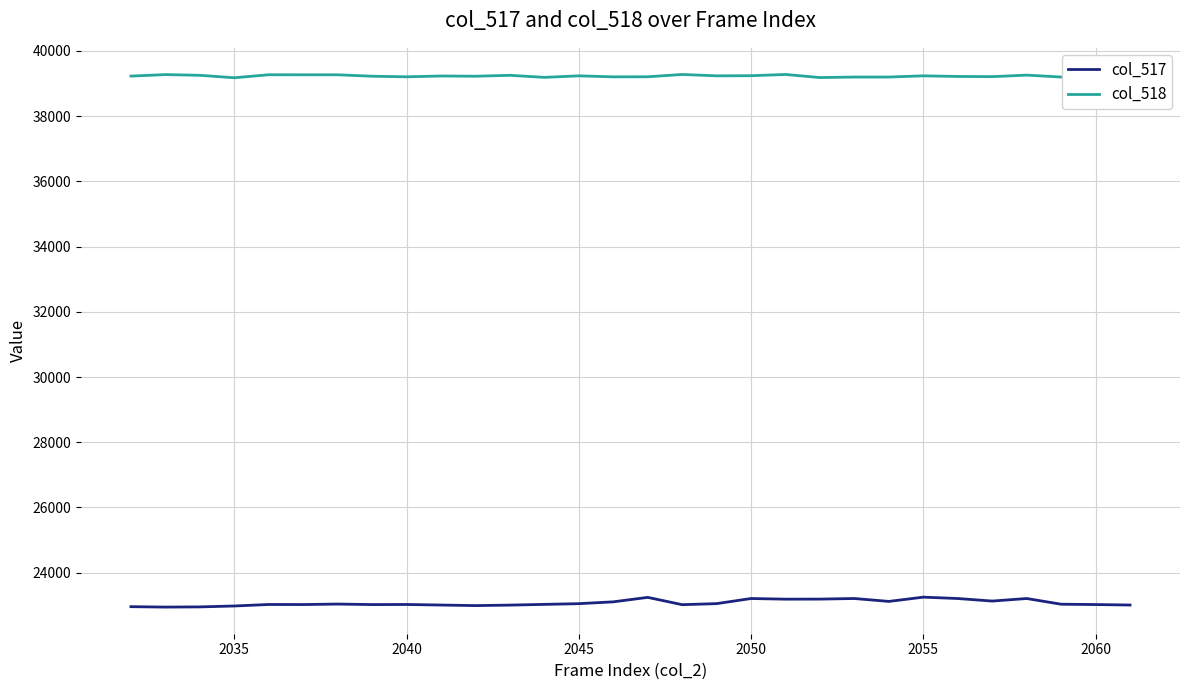

Which series has the largest range (max minus min)?

col_517